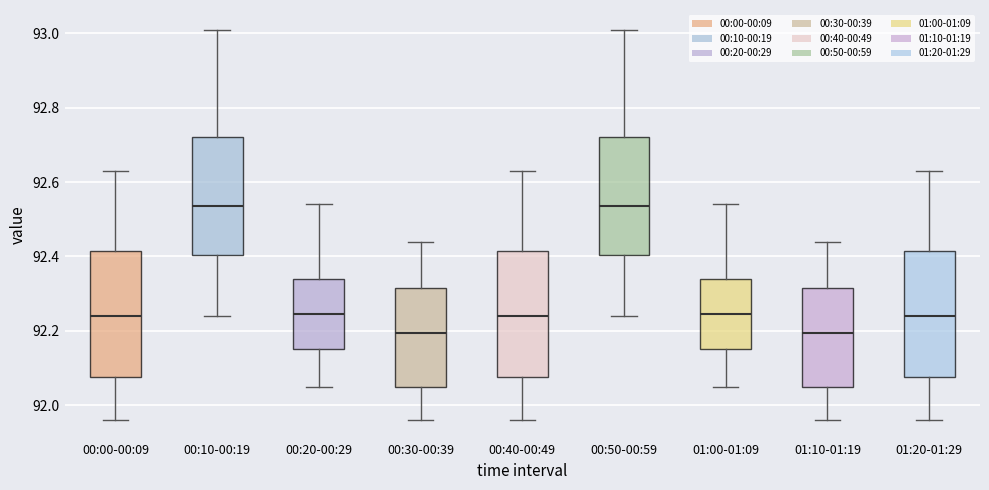

Reading left to right, transcribe this box plot: for each box, give where its median line is, the range the box spans, and where its two whiskers end, as read against the y-axis. The values are not printed on the chart, so give them approximately, as read against the axis.

00:00-00:09: median 92.24, box 92.08 to 92.42, whiskers 91.96 to 92.64
00:10-00:19: median 92.54, box 92.40 to 92.72, whiskers 92.24 to 93.02
00:20-00:29: median 92.24, box 92.16 to 92.34, whiskers 92.06 to 92.54
00:30-00:39: median 92.20, box 92.06 to 92.32, whiskers 91.96 to 92.44
00:40-00:49: median 92.24, box 92.08 to 92.42, whiskers 91.96 to 92.64
00:50-00:59: median 92.54, box 92.40 to 92.72, whiskers 92.24 to 93.02
01:00-01:09: median 92.24, box 92.16 to 92.34, whiskers 92.06 to 92.54
01:10-01:19: median 92.20, box 92.06 to 92.32, whiskers 91.96 to 92.44
01:20-01:29: median 92.24, box 92.08 to 92.42, whiskers 91.96 to 92.64